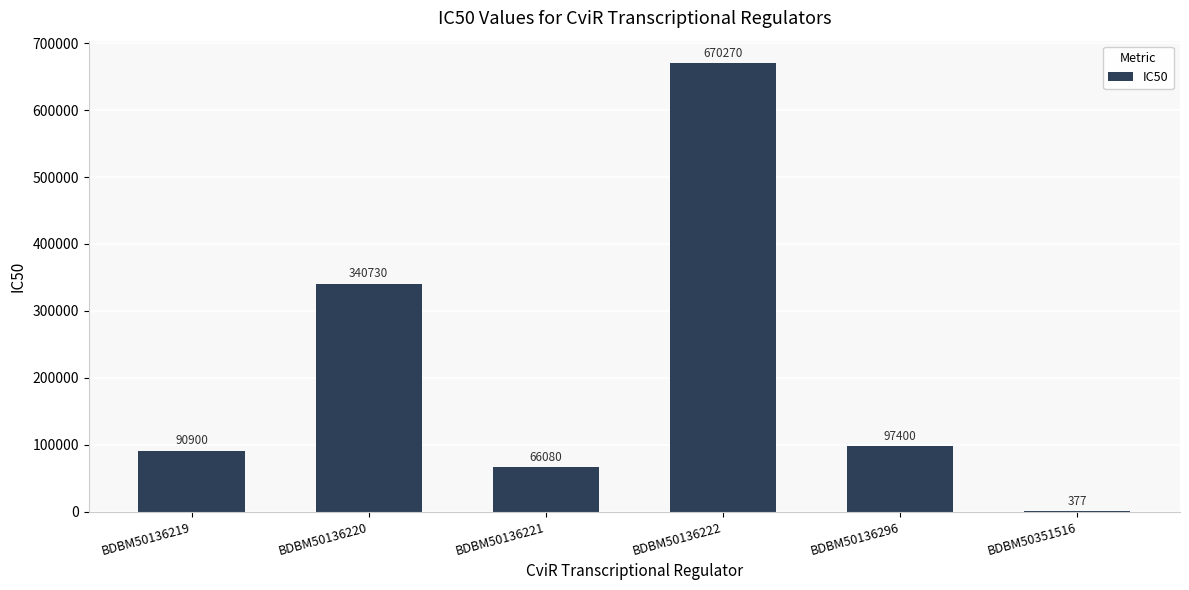

At which label is the value closest to 335323?

BDBM50136220